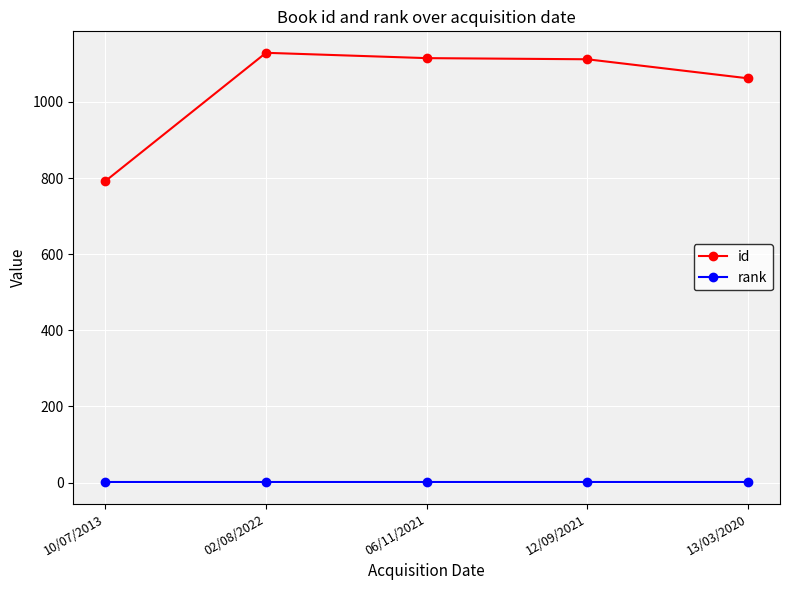

True or false: rank and id cross at least once.

False